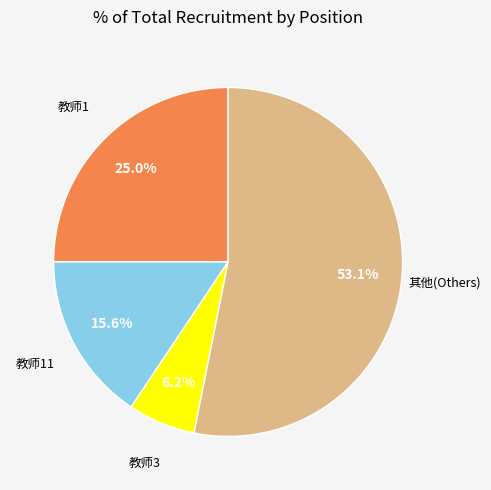

What is the smallest slice in the pie chart?

教师3